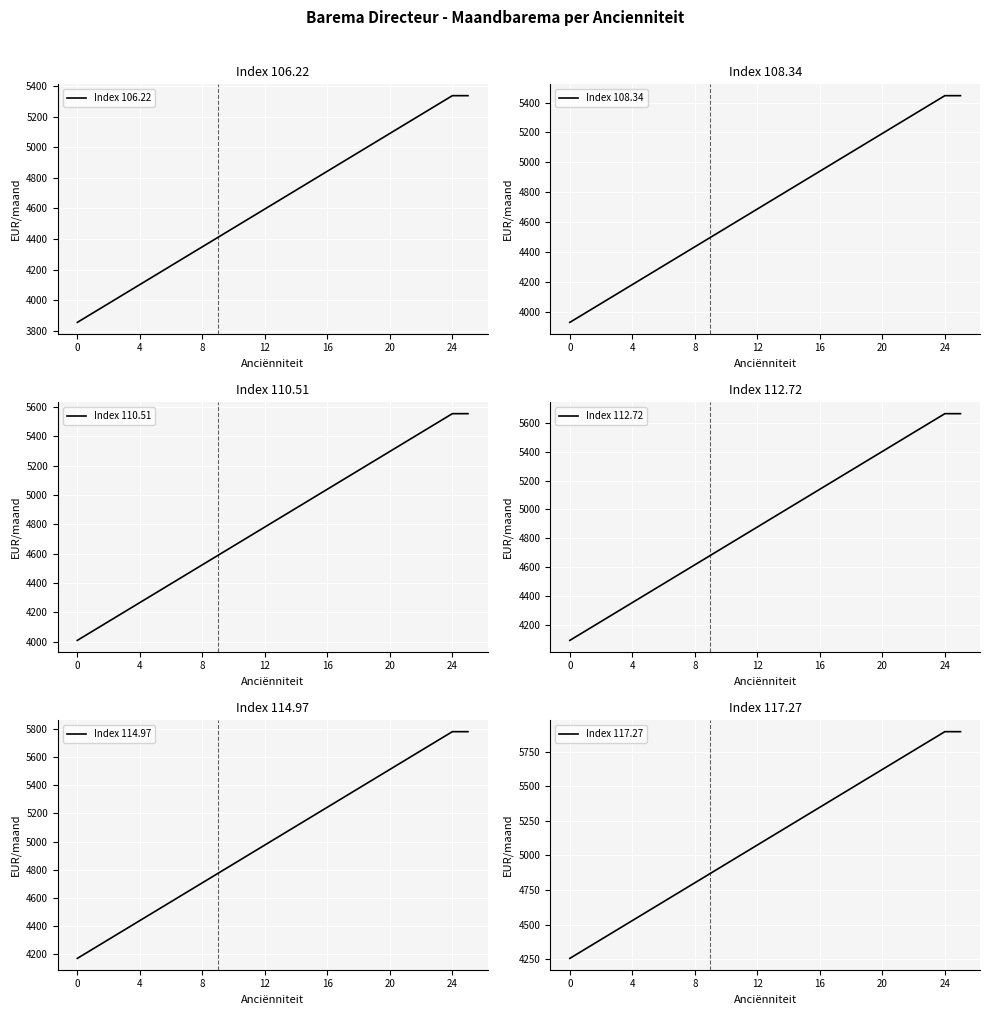

Which series has the largest range (max minus min)?

Index 117.27